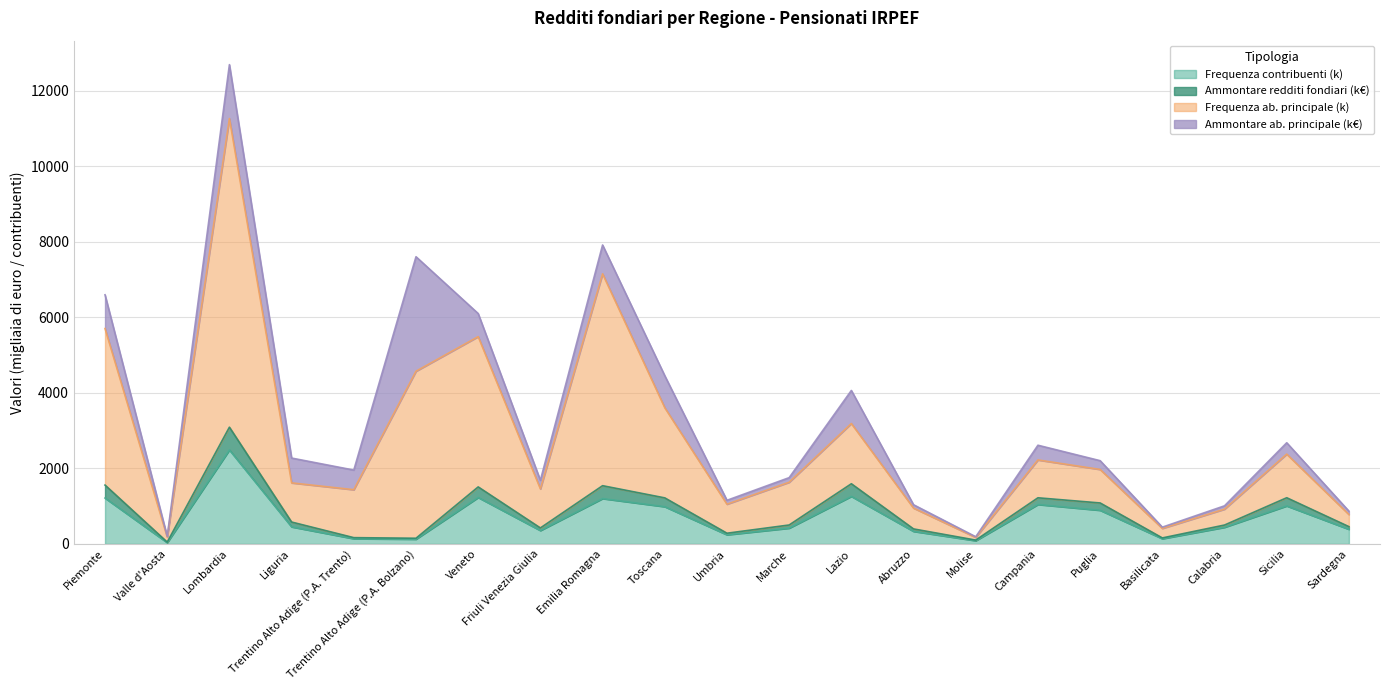

Is it true that Frequenza contribuenti (k) equals 86.0 at Molise?

True